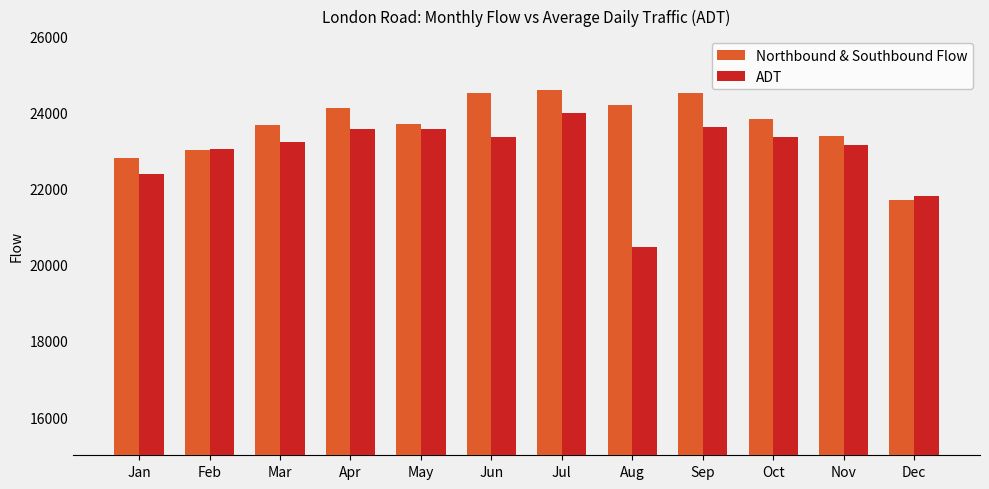

What is the value of the ADT bar at the 10th from the left?

23364.0